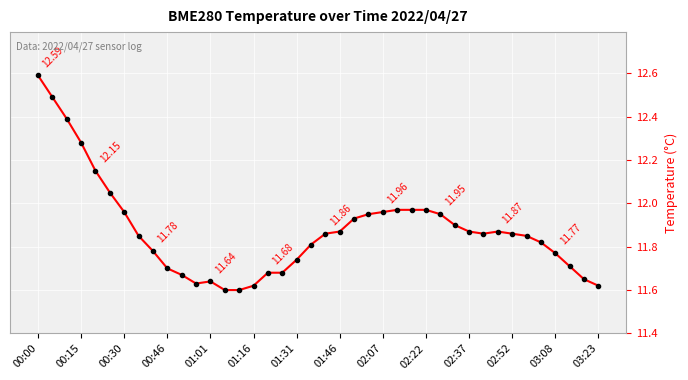

What is the difference between the maximum and minimum values?

1.0